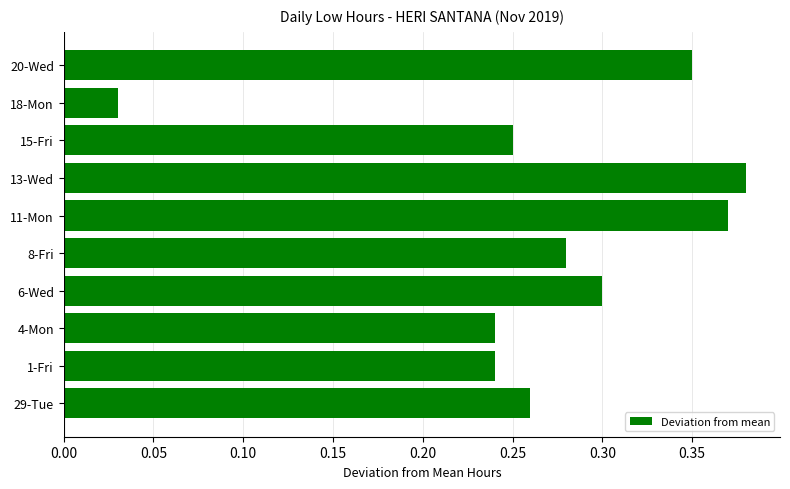

Does the chart contain stacked bars?

No